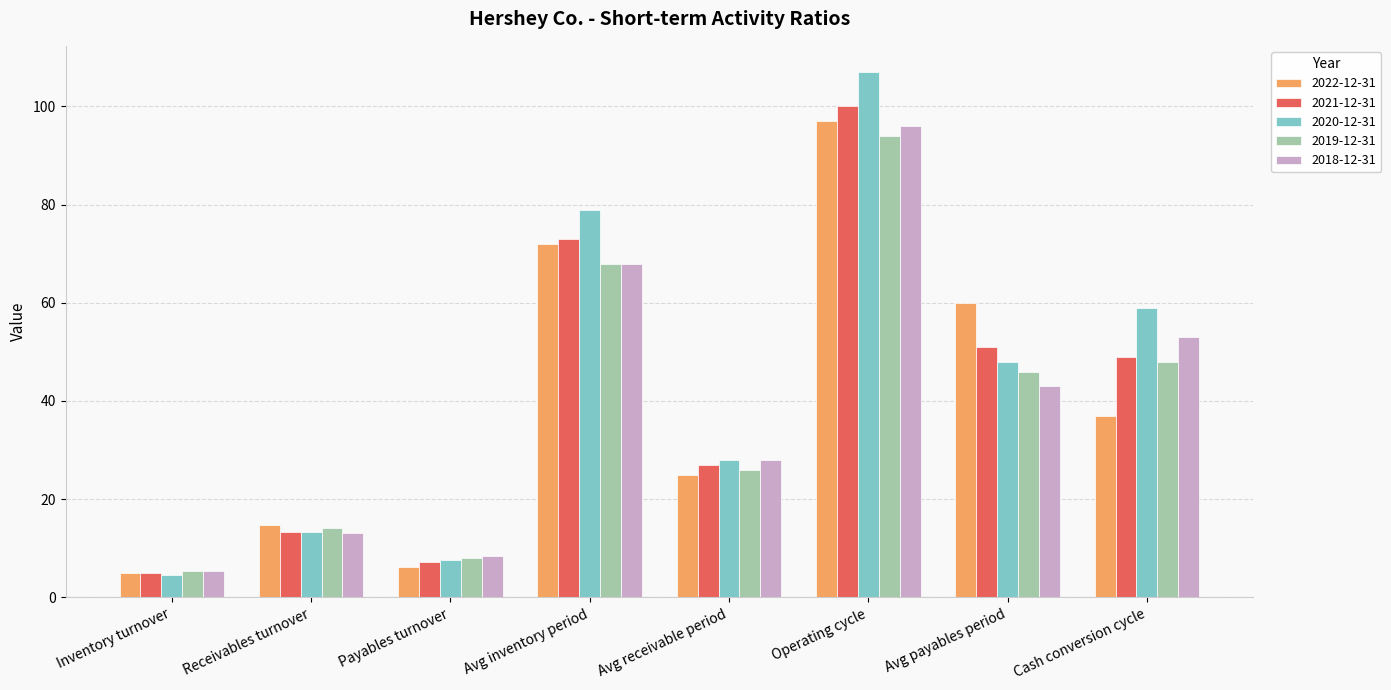

How many bars are there in each group?

5